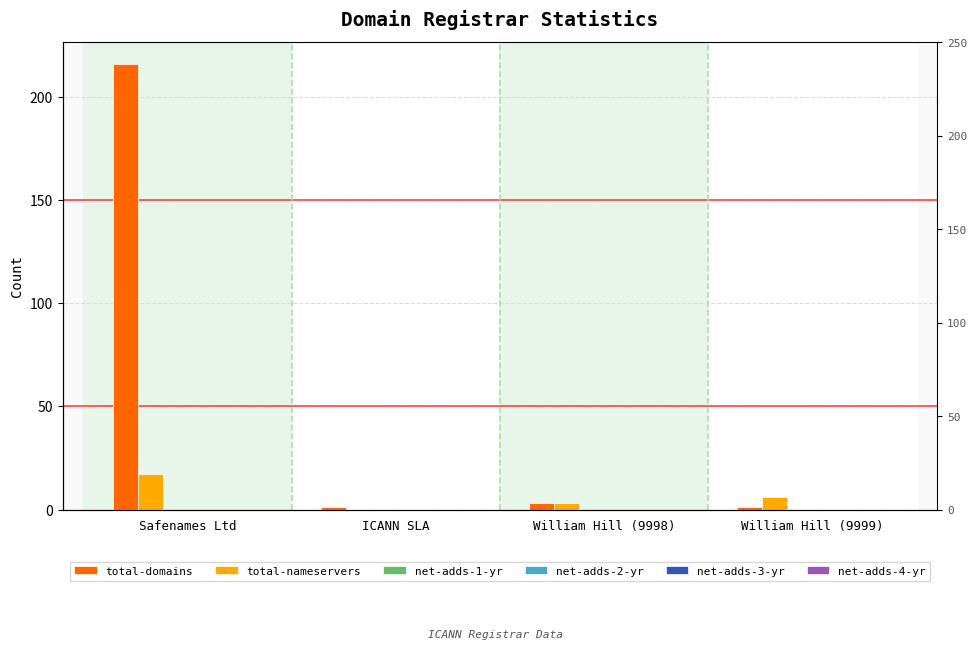

Reading left to right, transcribe all the data shown in this chart.

total-domains: Safenames Ltd=216	ICANN SLA=1	William Hill (9998)=3	William Hill (9999)=1
total-nameservers: Safenames Ltd=17	ICANN SLA=0	William Hill (9998)=3	William Hill (9999)=6
net-adds-1-yr: Safenames Ltd=0	ICANN SLA=0	William Hill (9998)=0	William Hill (9999)=0
net-adds-2-yr: Safenames Ltd=0	ICANN SLA=0	William Hill (9998)=0	William Hill (9999)=0
net-adds-3-yr: Safenames Ltd=0	ICANN SLA=0	William Hill (9998)=0	William Hill (9999)=0
net-adds-4-yr: Safenames Ltd=0	ICANN SLA=0	William Hill (9998)=0	William Hill (9999)=0